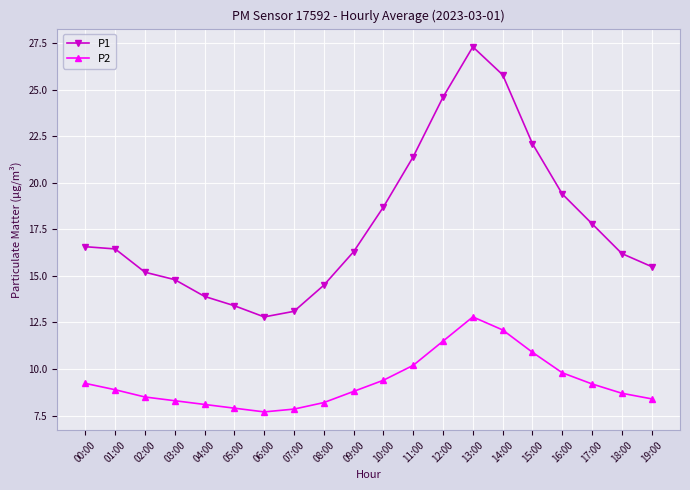

Rank the series by their average value, from lowest to highest.

P2, P1